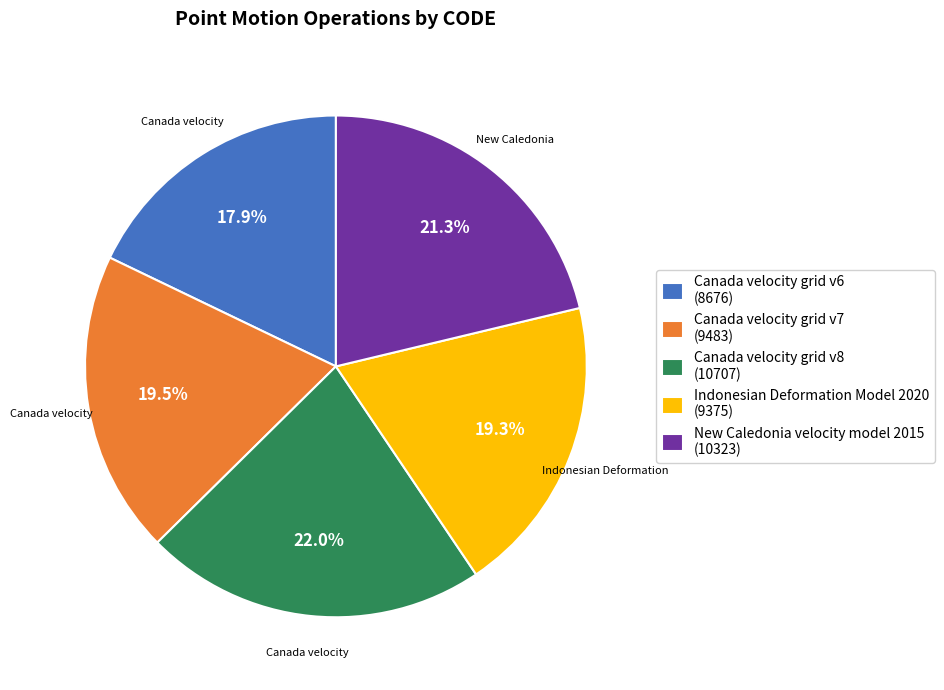

How many slices are in this pie chart?

5